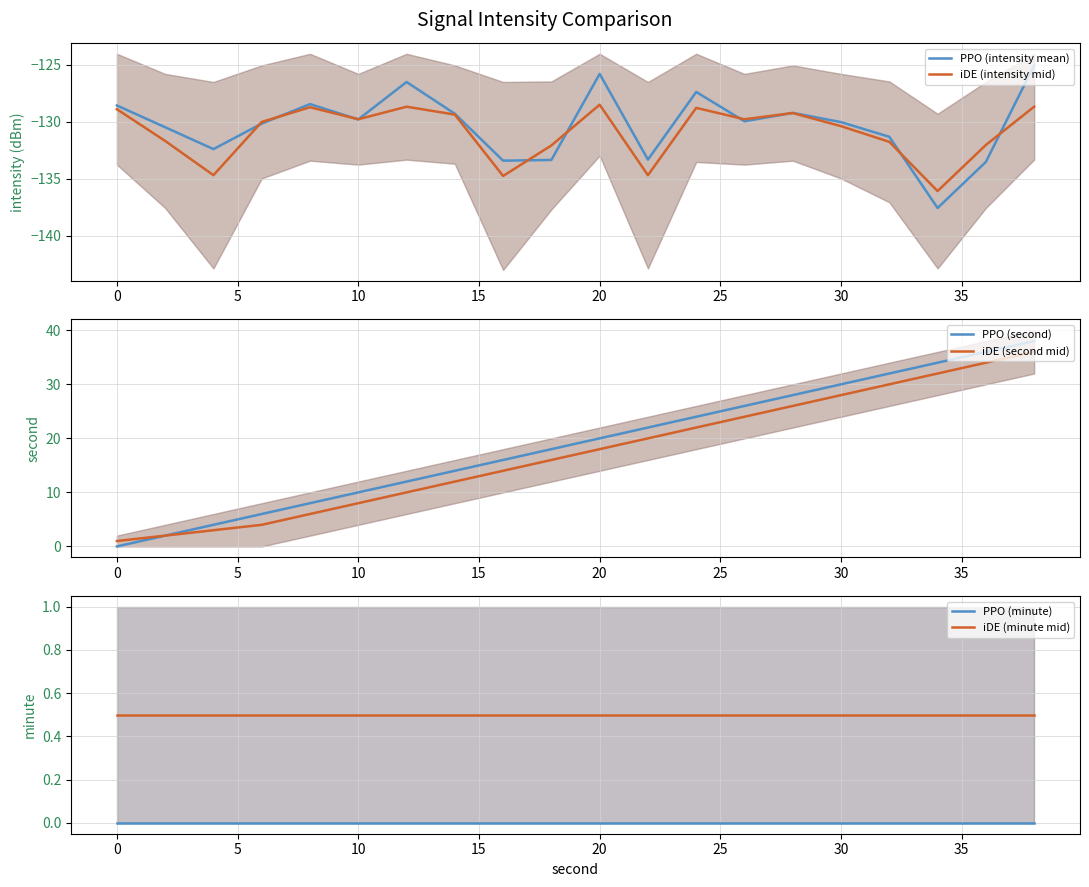

What is the difference between the maximum and minimum values in the iDE (intensity mid) series?

7.6